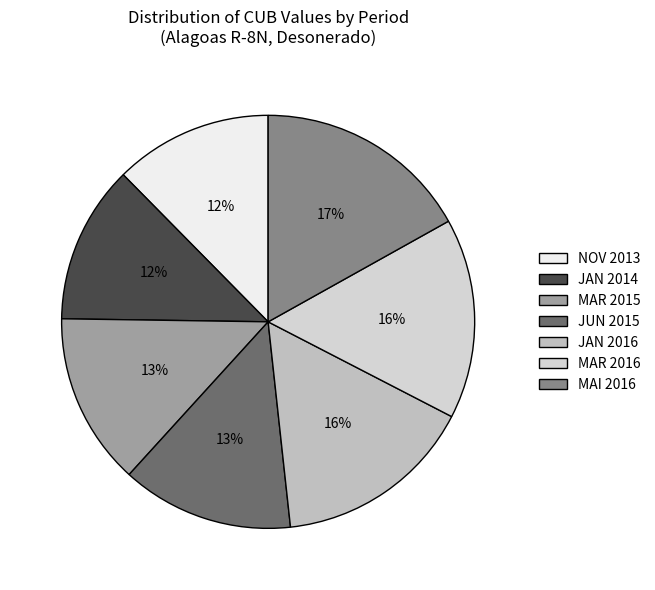

How many segments does this pie chart have?

7